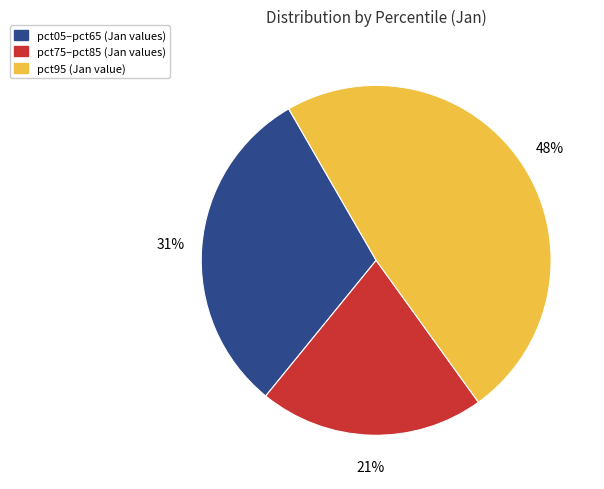

Does any single category account for the majority?

No